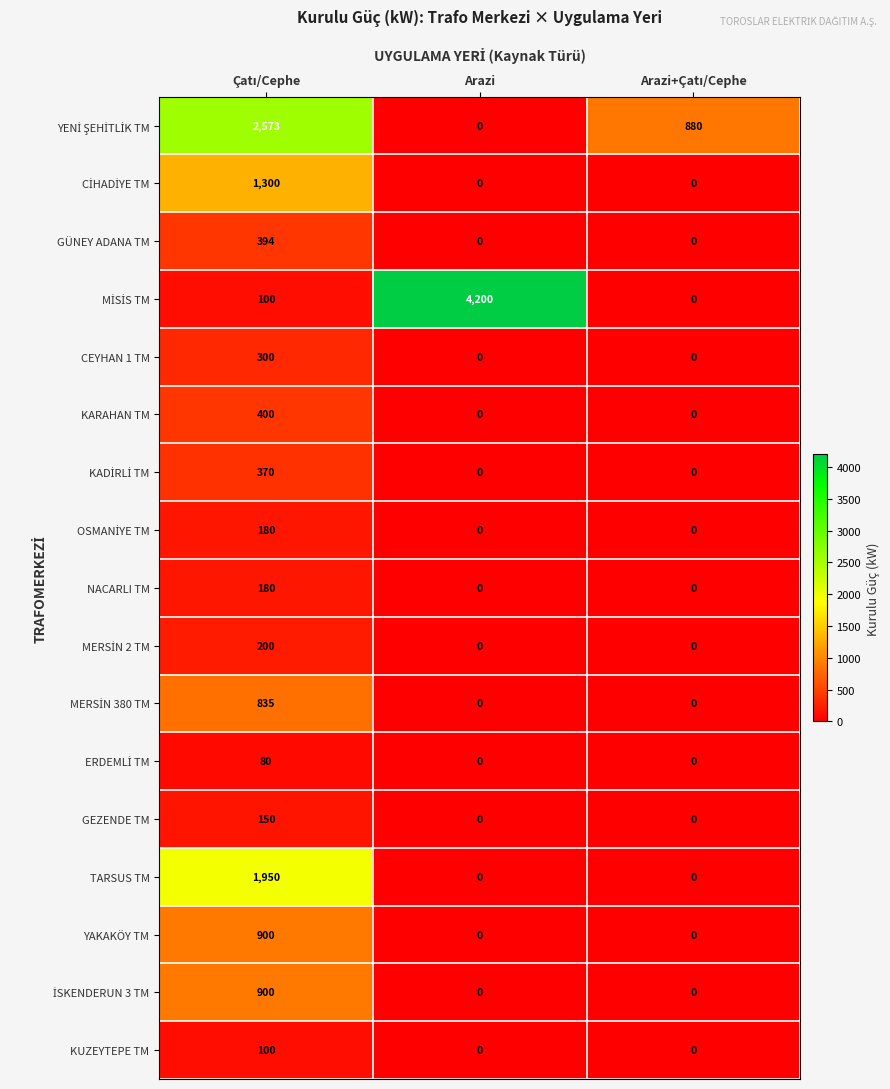

What is the spread (max minus min) of values at Arazi?

4200